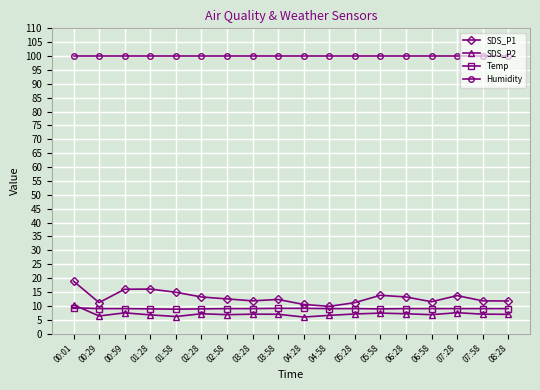

What is the label of the 10th point from the right?

03:58